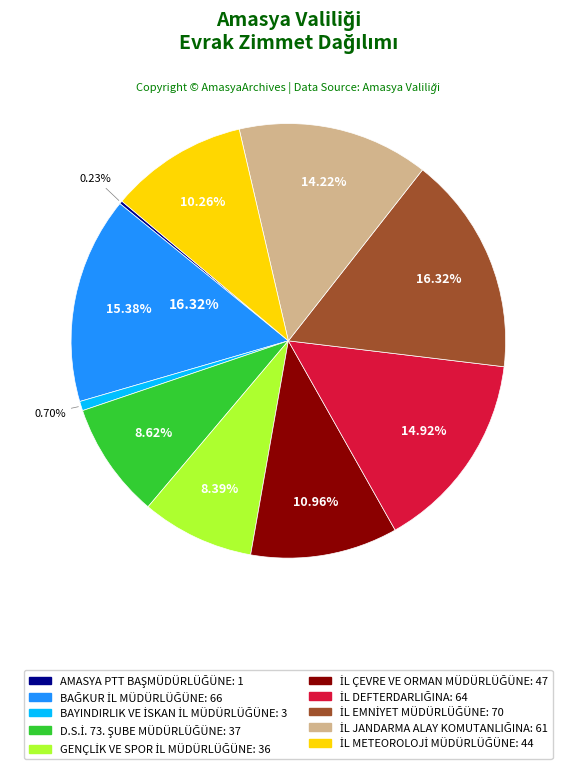

What is the largest slice in the pie chart?

İL EMNİYET MÜDÜRLÜĞÜNE